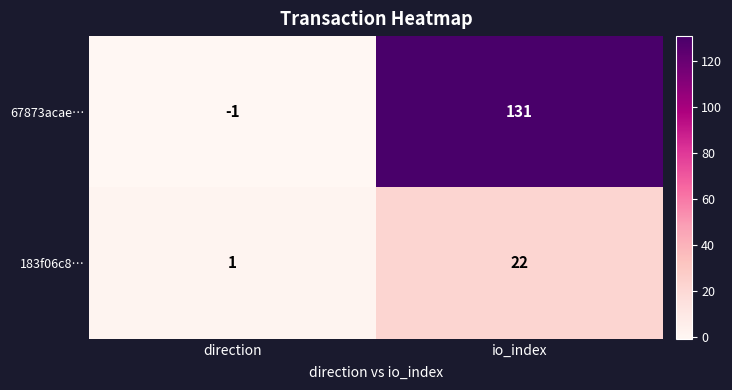

Is it true that 183f06c8… equals 22 at io_index?

True